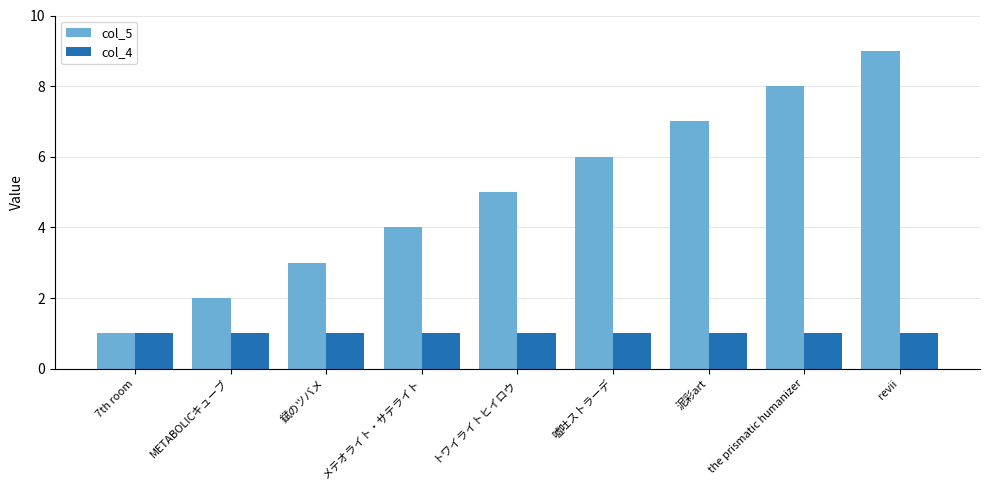

Which category has the highest value across all series?

revii